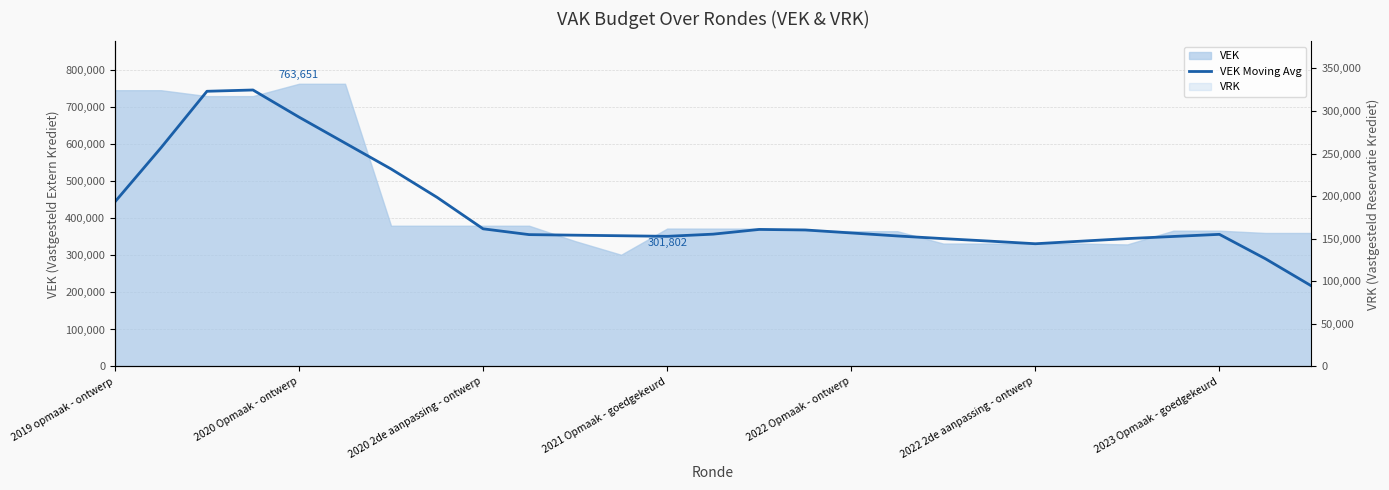

Does the chart have visible grid lines?

Yes